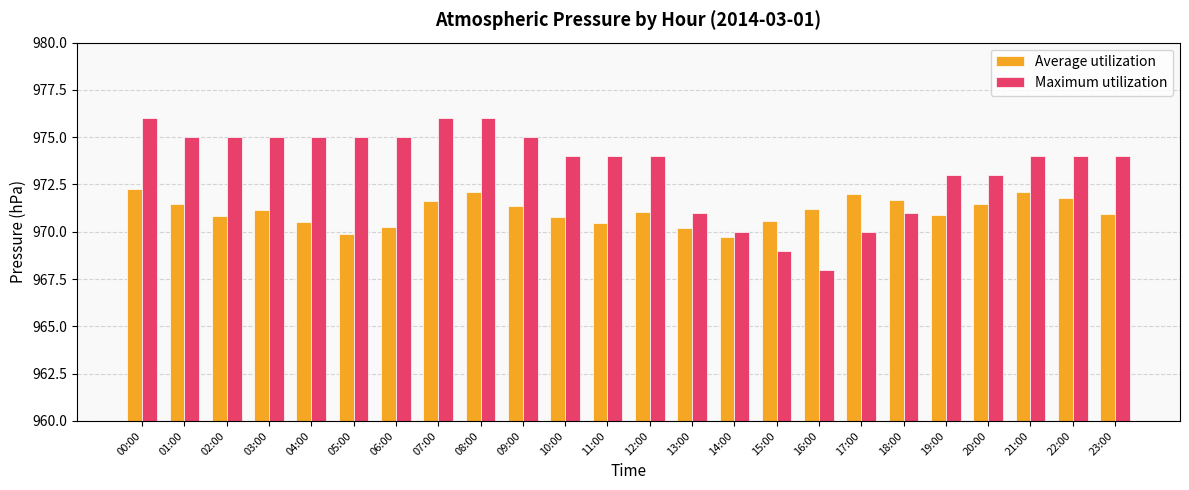

Read the Maximum utilization value at 14:00.

970.0